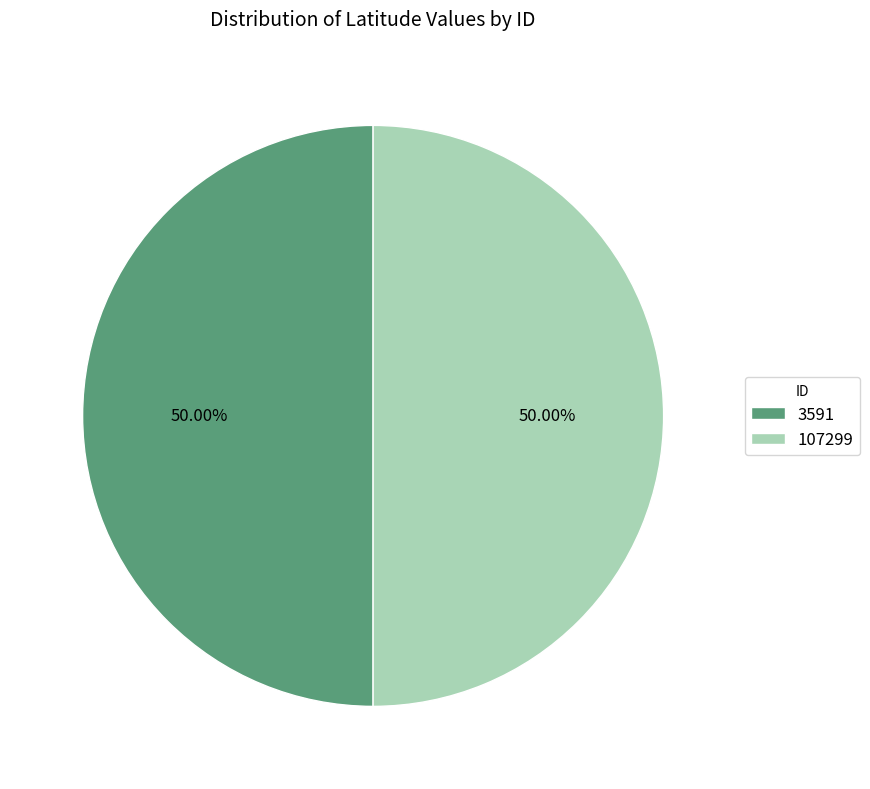

Approximately how many times larger is the value at 3591 compared to 107299?

1.0